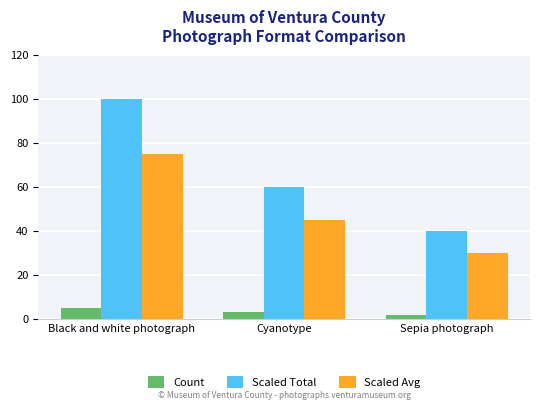

Reading left to right, list all the values displayed in this chart.

Count: Black and white photograph=5	Cyanotype=3	Sepia photograph=2
Scaled Total: Black and white photograph=100	Cyanotype=60	Sepia photograph=40
Scaled Avg: Black and white photograph=75	Cyanotype=45	Sepia photograph=30